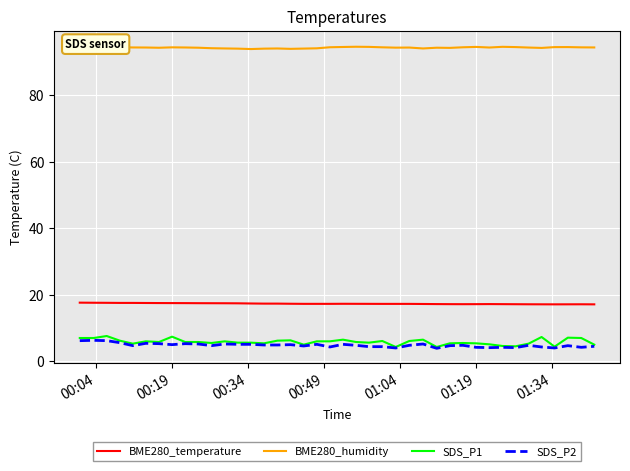

True or false: BME280_temperature and SDS_P2 cross at least once.

False